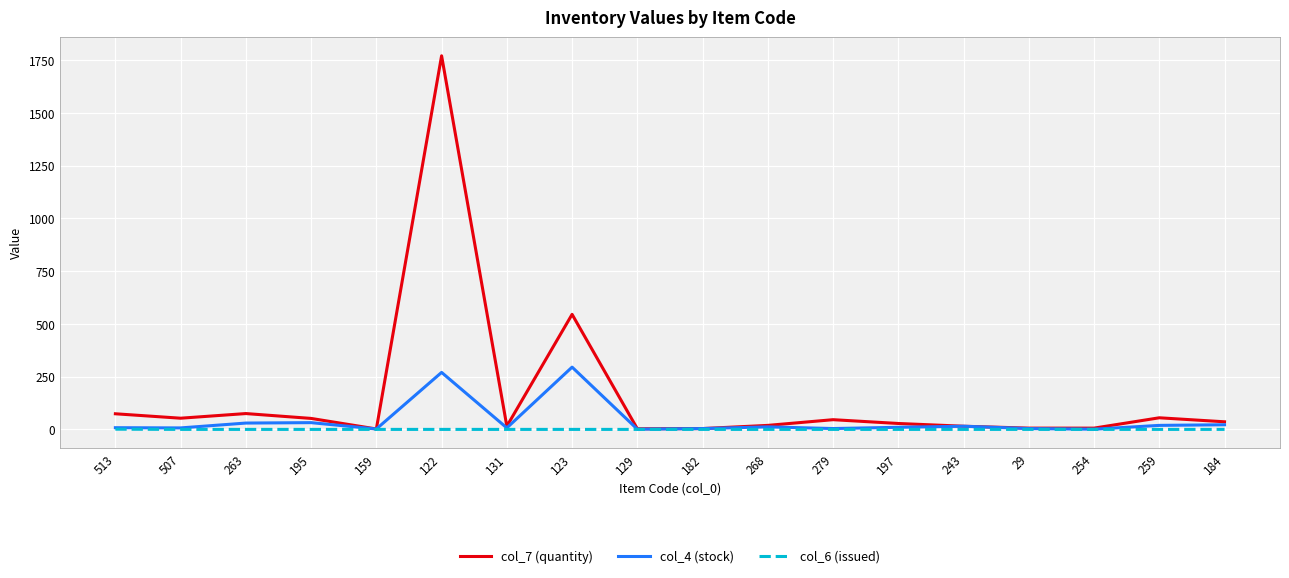

Where does the col_7 (quantity) series first go above 36?

513